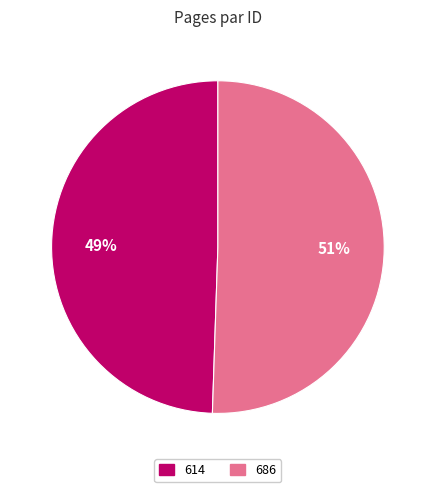

Which slice is the smallest?

614